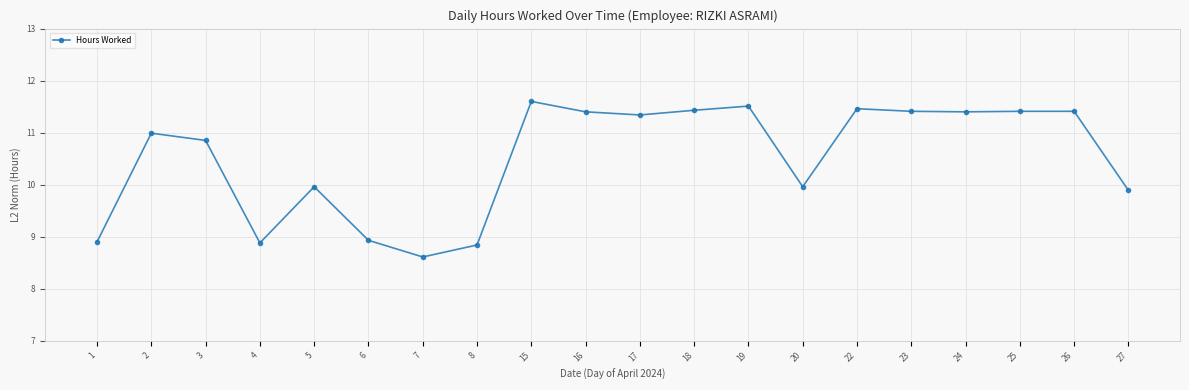

True or false: there are more than 0 points higher than both neighbors.

True